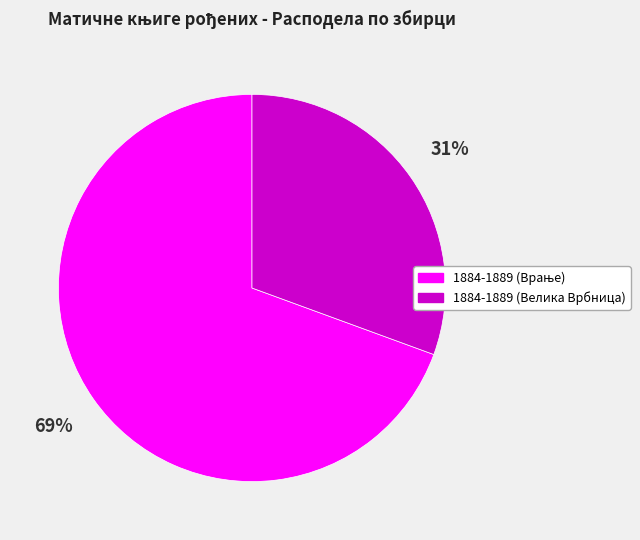

Is 1884-1889 (Велика Врбница) the majority of the pie?

No